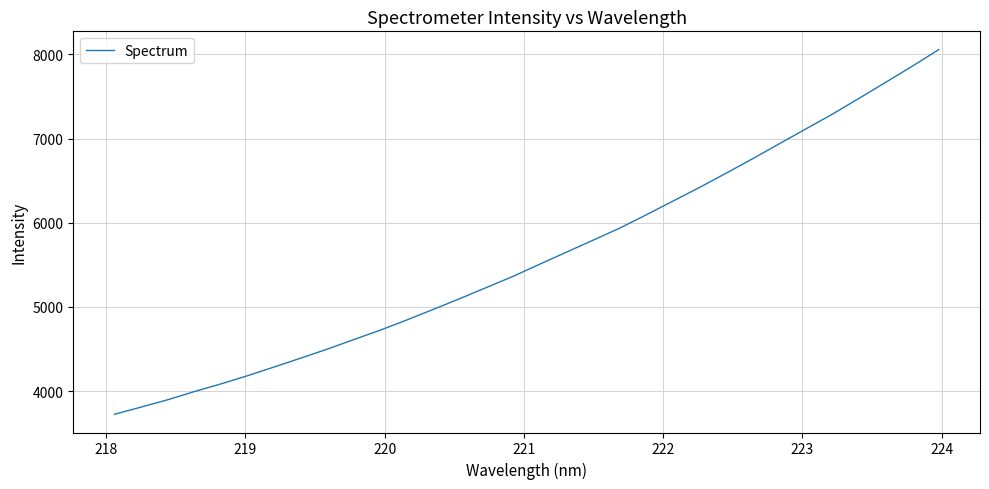

What is the smallest value displayed?

3724.4